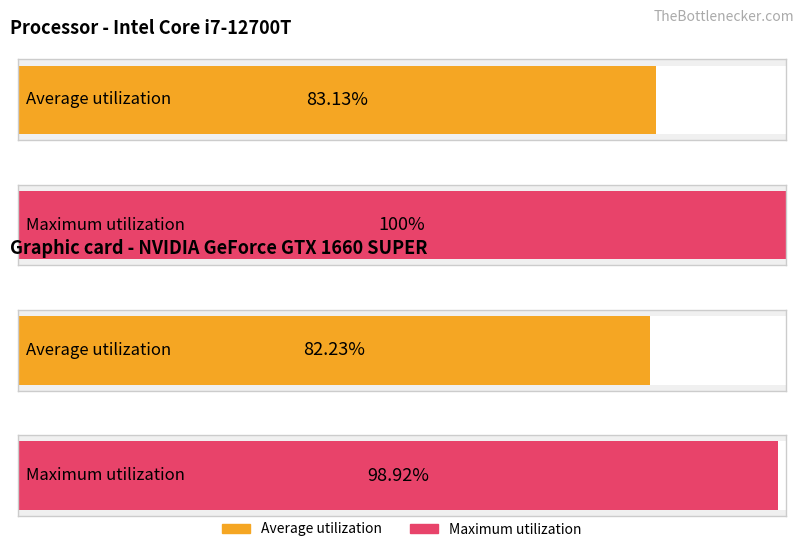

Count the number of data series in this chart.

2